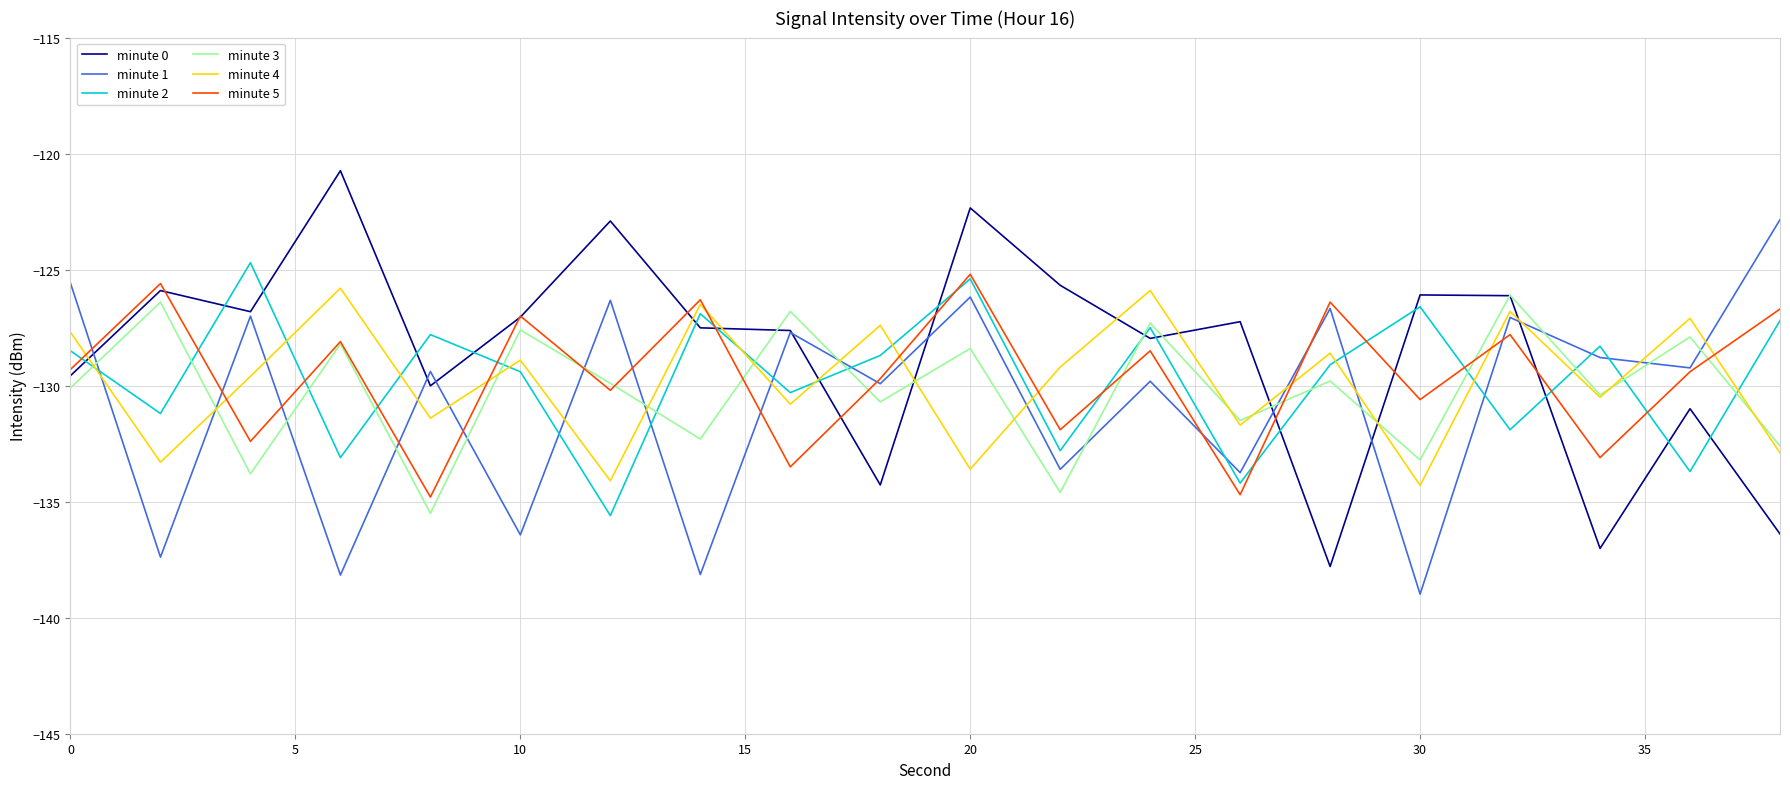

True or false: minute 1 and minute 3 intersect in this chart.

True